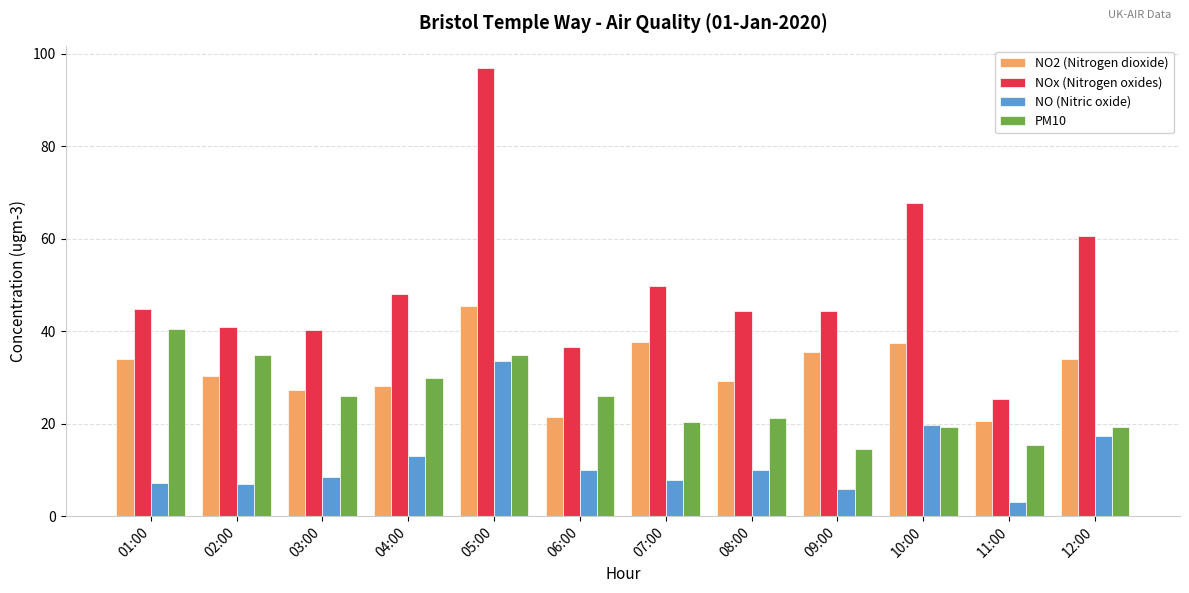

At which category is the sum across all series the highest?

05:00